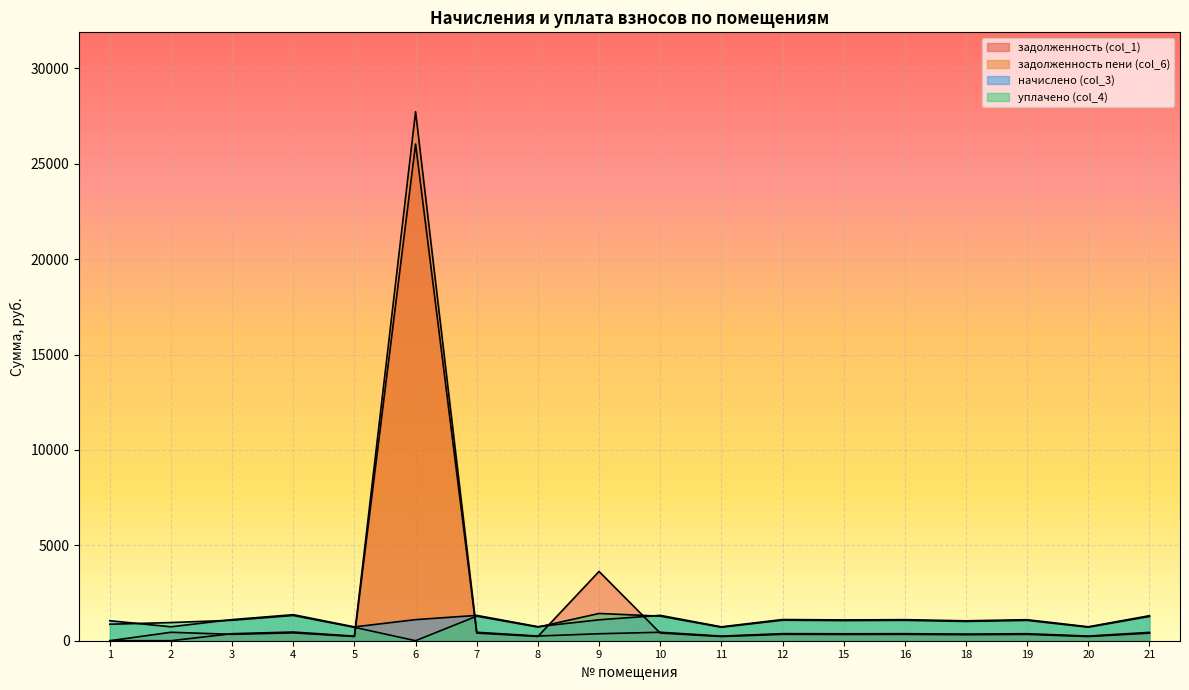

Reading right to left, list all the values displayed in this chart.

задолженность (col_1): 21=396.9	20=221.1	19=333.0	18=315.7	16=333.7	15=329.7	12=335.7	11=220.4	10=402.3	9=3631.0	8=223.1	7=401.6	6=26037.0	5=219.1	4=412.9	3=335.0	2=442.2	1=0.0
задолженность пени (col_6): 21=437.5	20=243.7	19=367.0	18=347.9	16=367.7	15=363.3	12=369.9	11=242.9	10=443.3	9=365.5	8=245.9	7=442.6	6=27731.0	5=241.5	4=455.1	3=369.2	2=0.0	1=0.0
начислено (col_3): 21=1312.4	20=731.1	19=1101.0	18=1043.8	16=1103.2	15=1090.0	12=1109.8	11=728.9	10=1330.0	9=1096.6	8=737.7	7=1327.8	6=1105.4	5=724.5	4=1365.2	3=1107.6	2=731.1	1=1048.1
уплачено (col_4): 21=1271.9	20=708.5	19=1067.0	18=1011.5	16=1069.1	15=1056.3	12=1075.5	11=706.4	10=1288.9	9=1428.3	8=714.9	7=1286.8	6=0.0	5=702.1	4=1323.1	3=1073.4	2=952.2	1=864.6